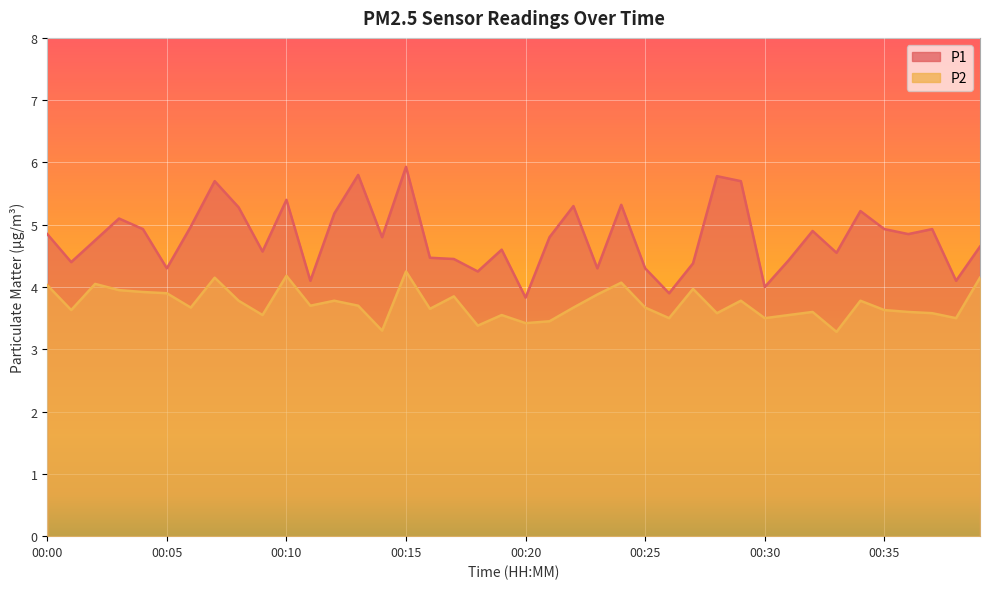

How many lines are shown in the chart?

2